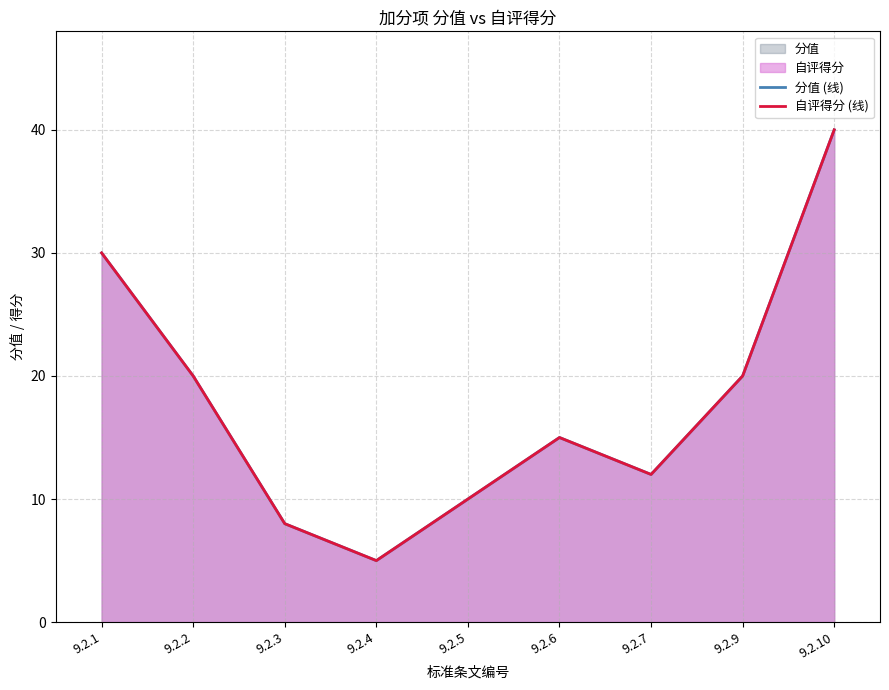

At 9.2.2, list the series in order from smallest to largest.

分值 (线), 自评得分 (线)